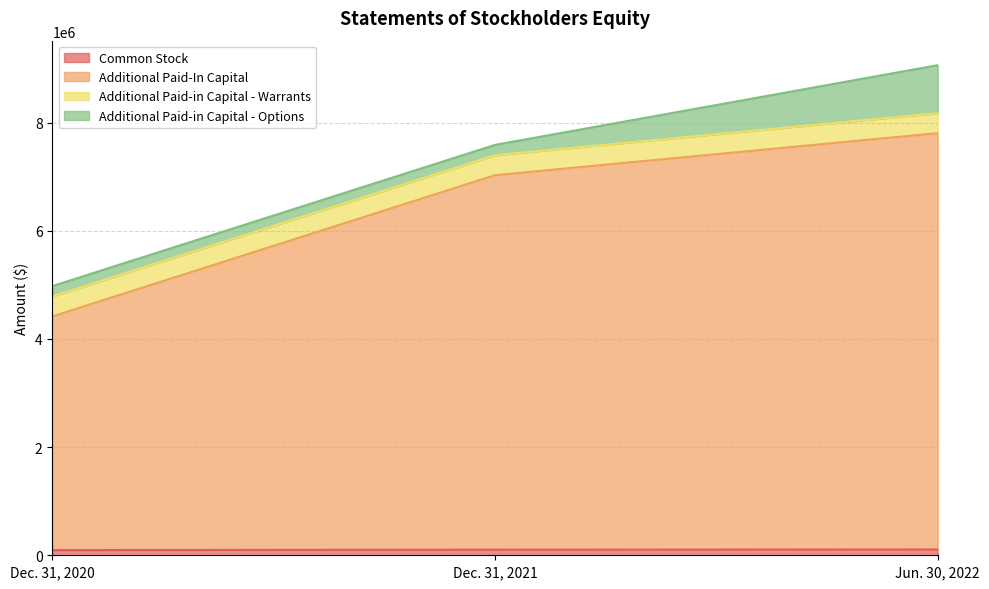

What is the difference between the maximum and minimum values in the Common Stock series?

11441